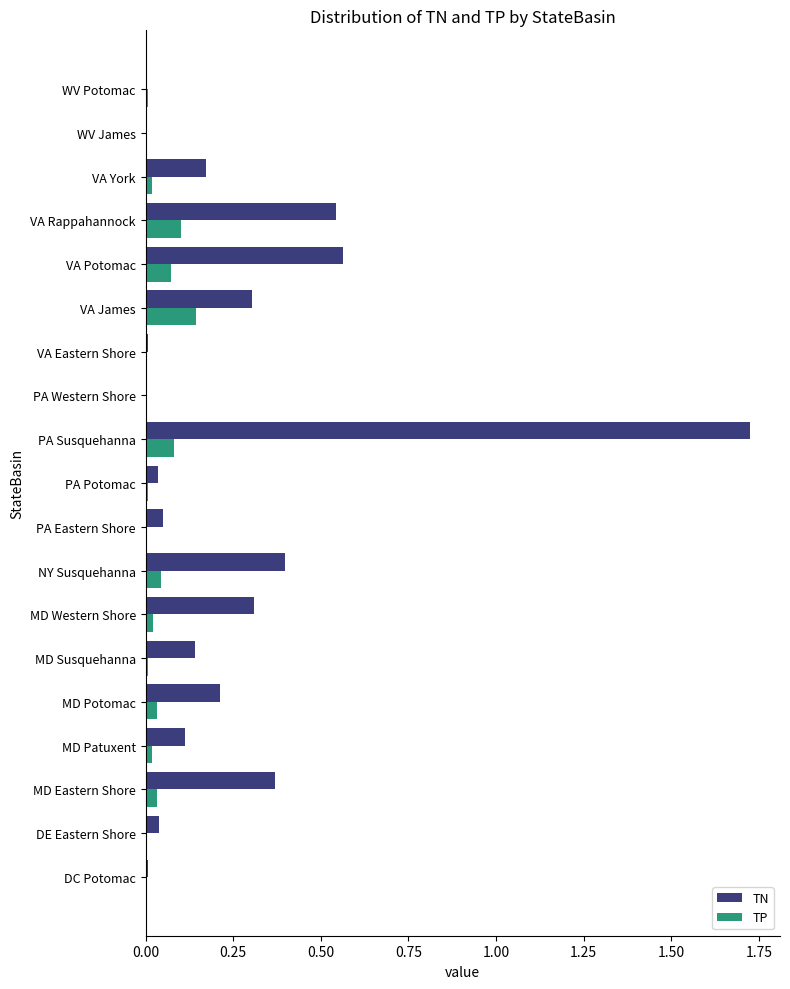

What is the sum of all TN values?

5.0